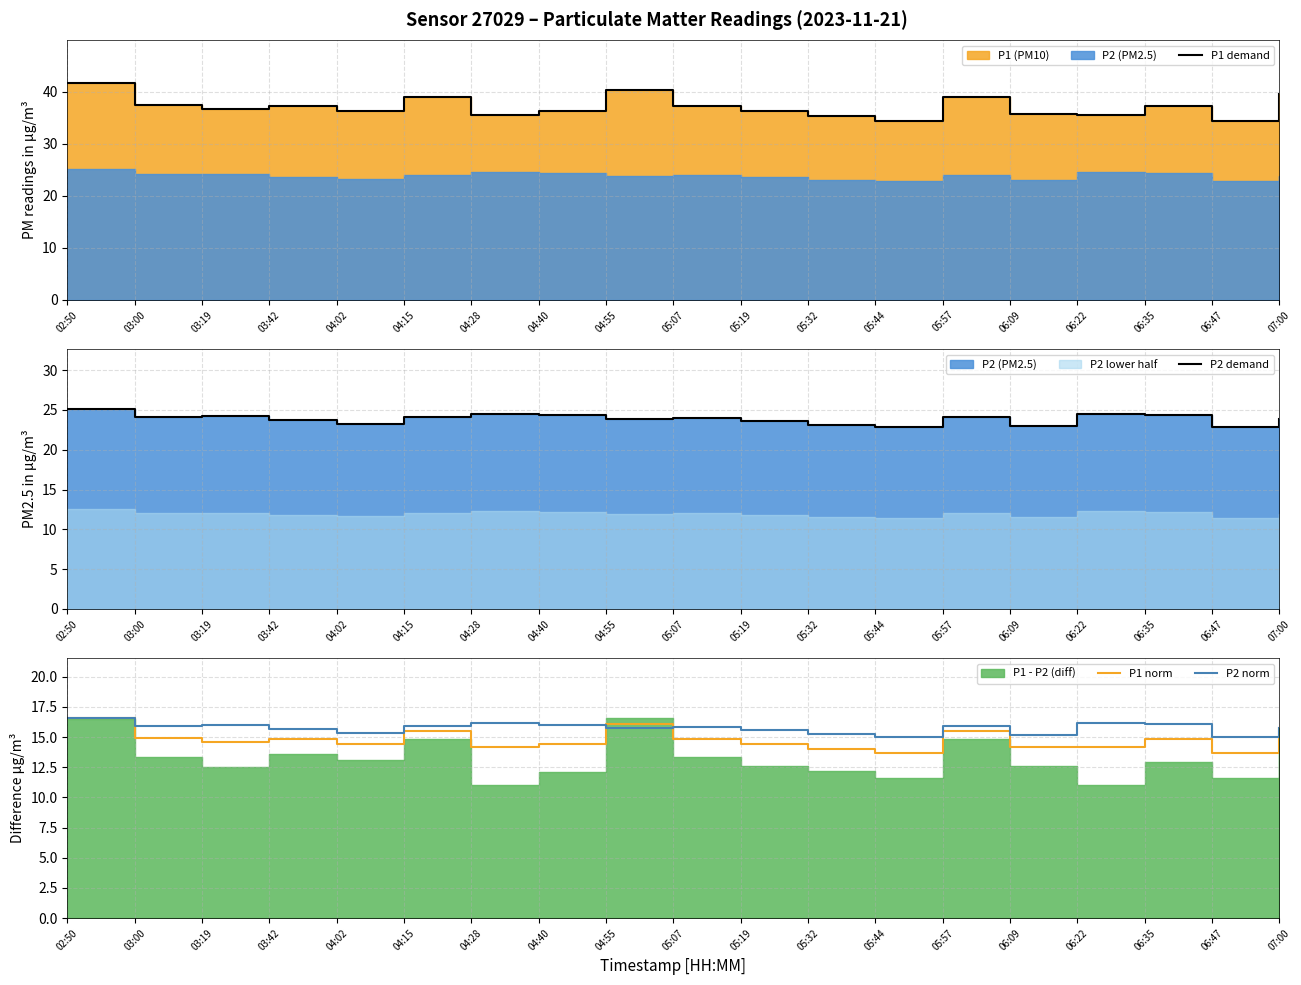

Between which two adjacent categories do P2 norm and P1 norm first intersect?

04:40 and 04:55